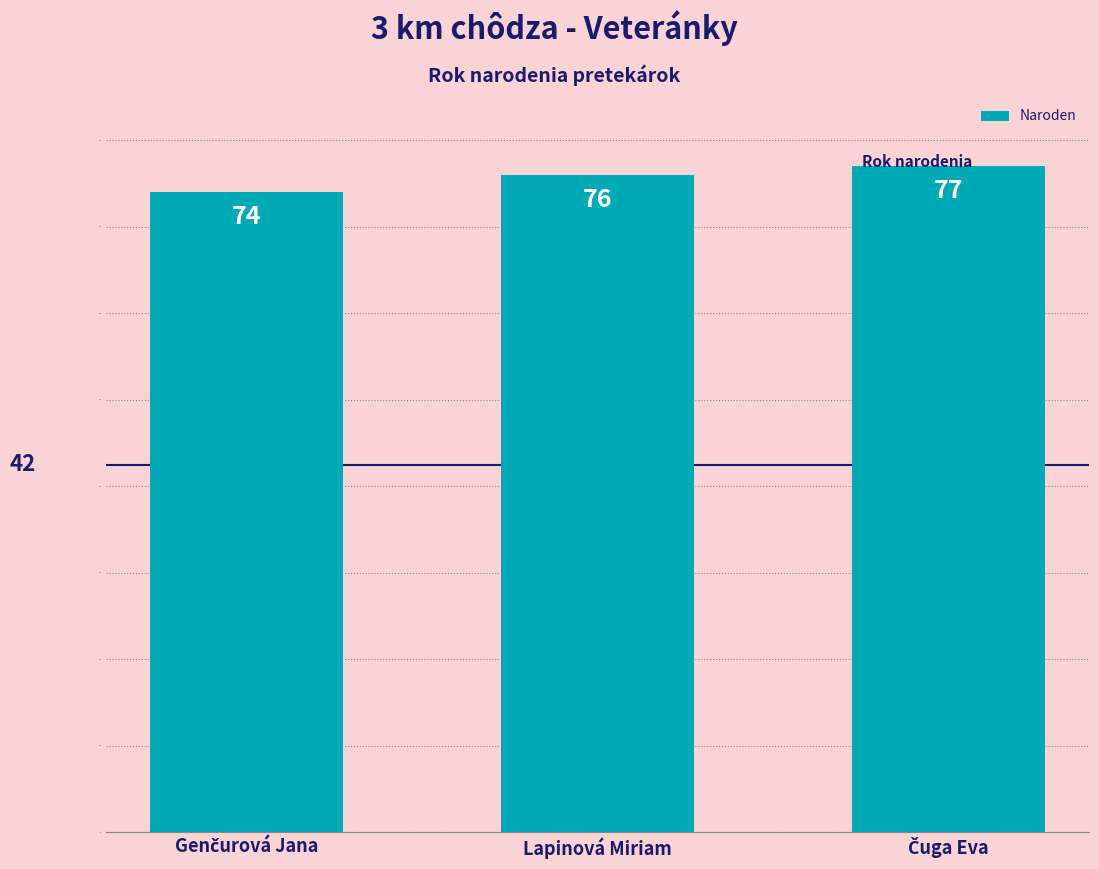

What is the maximum value shown in the chart?

77